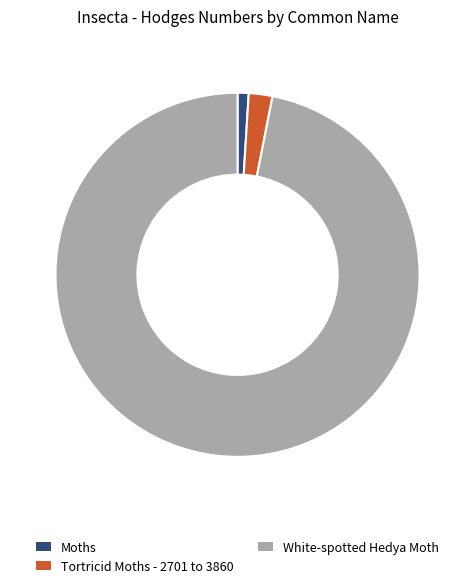

Is it true that Tortricid Moths - 2701 to 3860 is 2% of the pie?

True